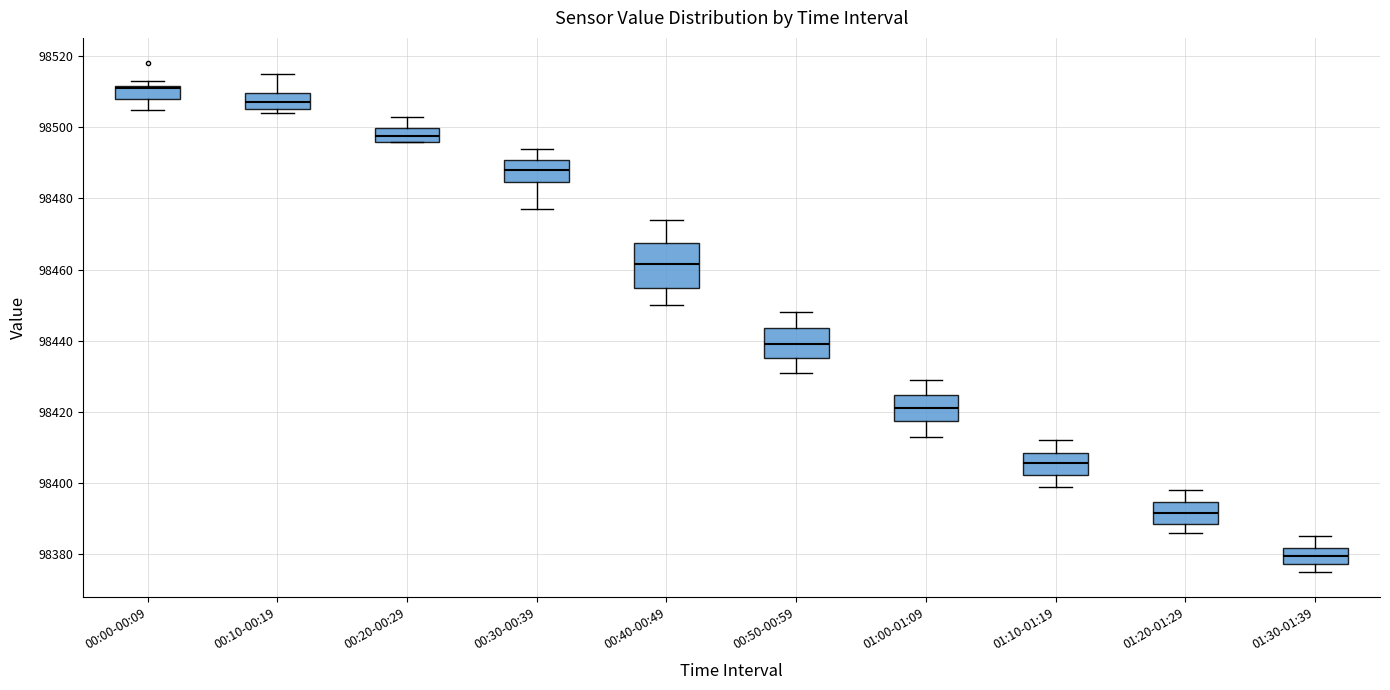

Reading left to right, transcribe this box plot: for each box, give where its median line is, the range the box spans, and where its two whiskers end, as read against the y-axis. The values are not printed on the chart, so give them approximately, as read against the axis.

00:00-00:09: median 98512 (just below the box's upper edge), box 98508 to 98512, whiskers 98506 to 98514
00:10-00:19: median 98508, box 98506 to 98510, whiskers 98504 to 98516
00:20-00:29: median 98498, box 98496 to 98500, whiskers 98496 to 98504
00:30-00:39: median 98488, box 98484 to 98490, whiskers 98478 to 98494
00:40-00:49: median 98462, box 98454 to 98468, whiskers 98450 to 98474
00:50-00:59: median 98440, box 98436 to 98444, whiskers 98432 to 98448
01:00-01:09: median 98422, box 98418 to 98424, whiskers 98414 to 98430
01:10-01:19: median 98406, box 98402 to 98408, whiskers 98400 to 98412
01:20-01:29: median 98392, box 98388 to 98394, whiskers 98386 to 98398
01:30-01:39: median 98380, box 98378 to 98382, whiskers 98376 to 98386